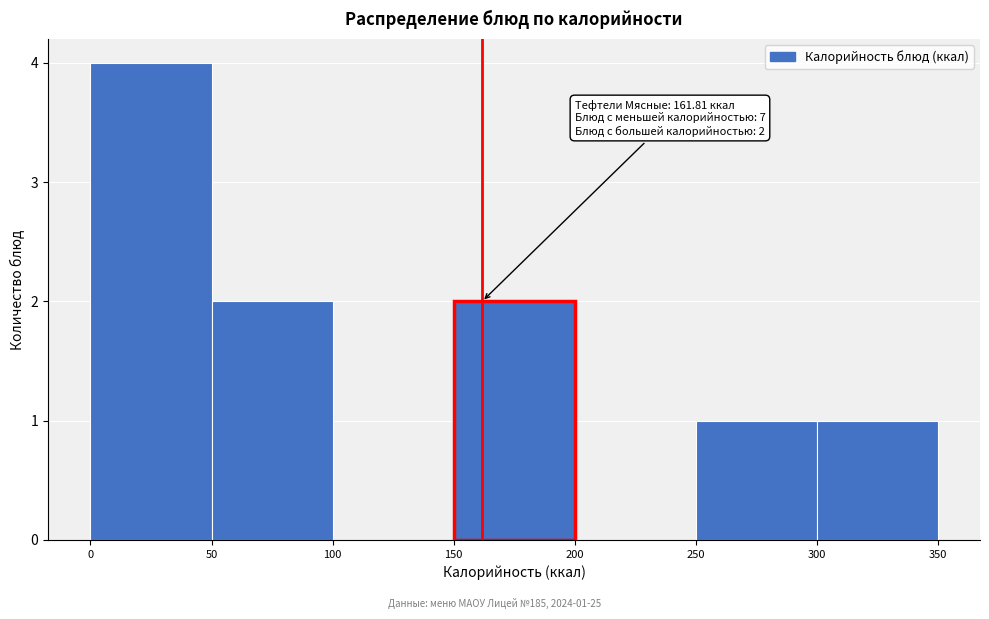

Which range on the x-axis has the tallest bar?

0 to 50